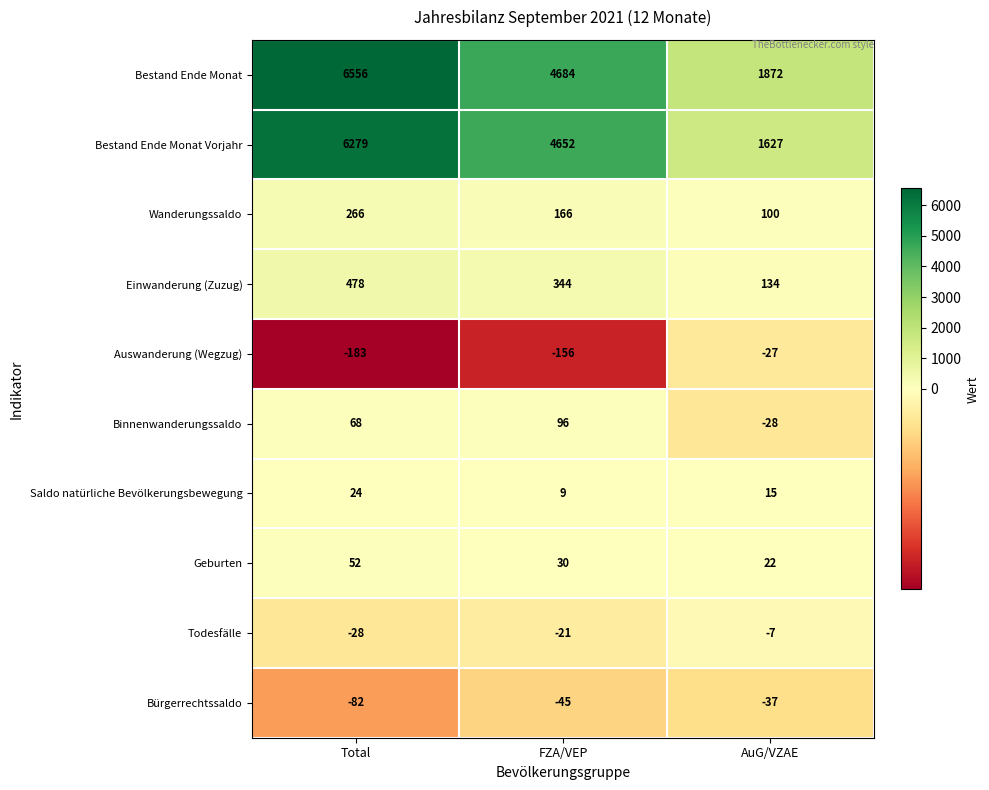

What is the spread (max minus min) of values at FZA/VEP?

4840